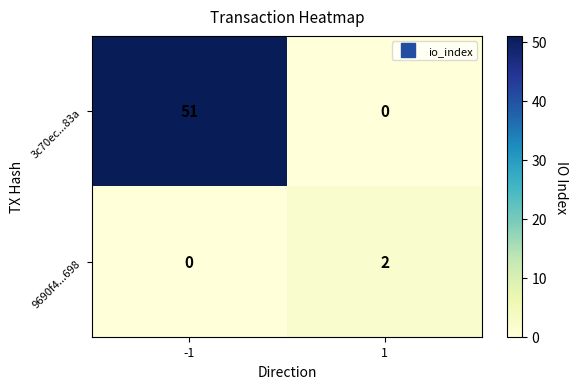

What is the approximate value of 3c70ec...83a at -1?

51